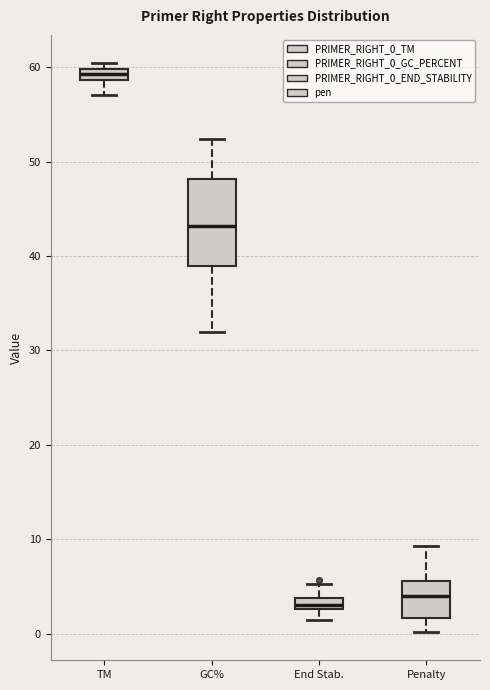

Where is the upper edge of the box for TM on the y-axis? The values are not printed on the chart, so give them approximately, as read against the axis.

60